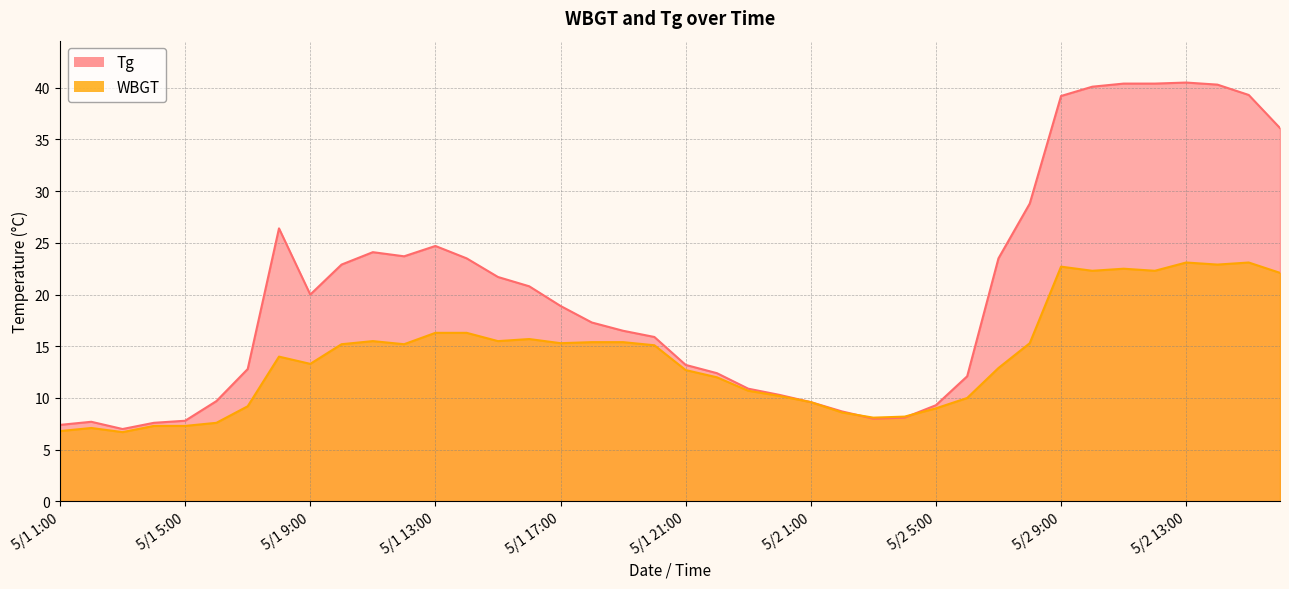

What is the label of the 31st point from the right?

5/1 10:00